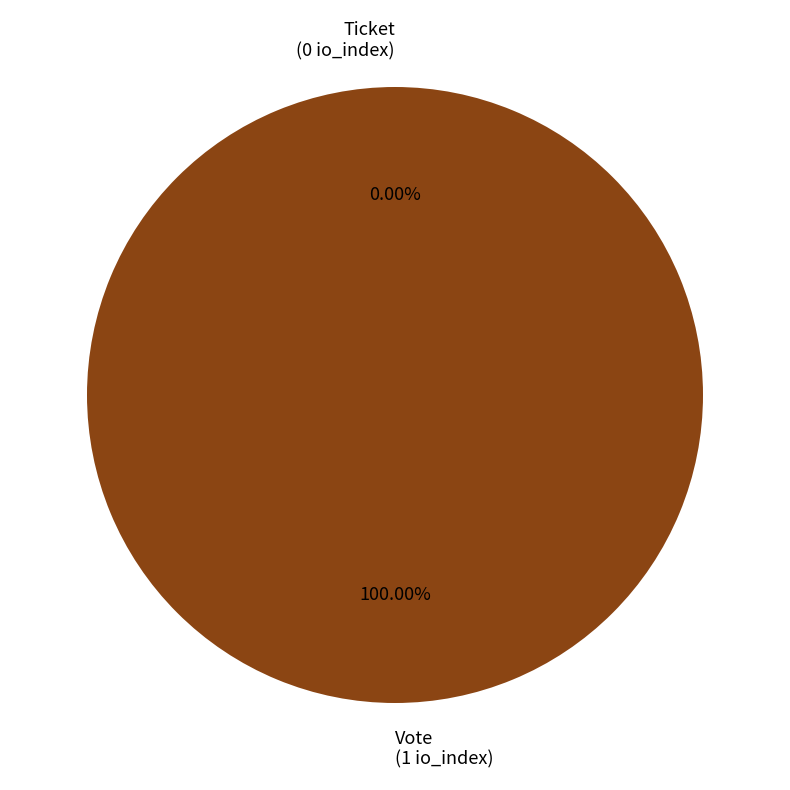

To the nearest percent, what portion does Vote (io_index=1) represent?

100%